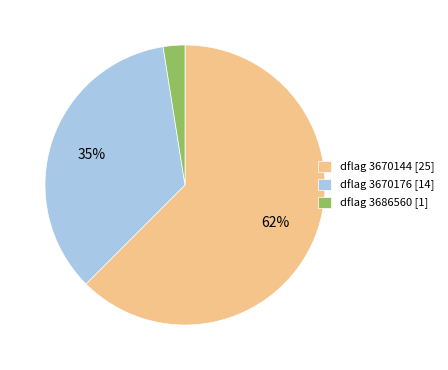

Which has a higher value, dflag 3670144 [25] or dflag 3686560 [1]?

dflag 3670144 [25]